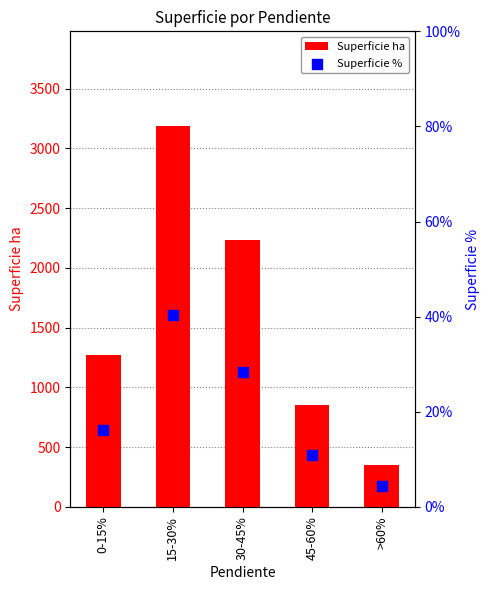

Which series reaches the minimum Y coordinate?

Superficie %